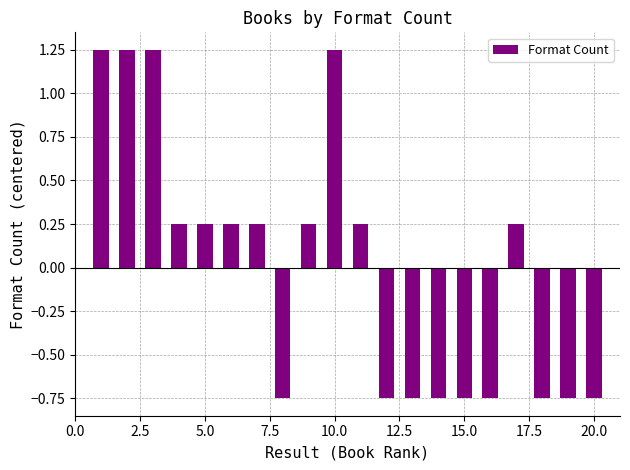

What is the difference between the second highest and minimum values?

2.0